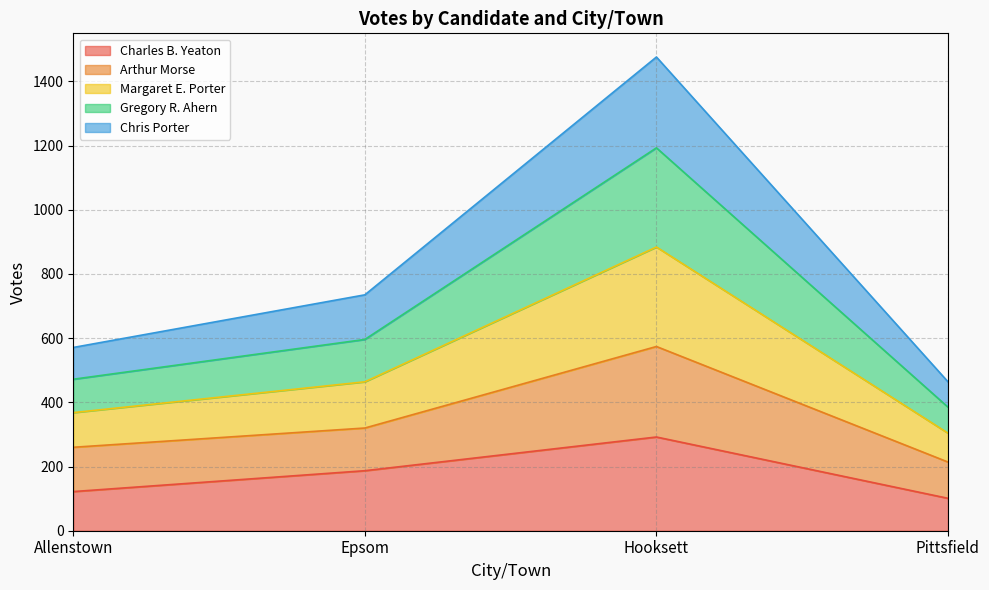

At which category is the sum across all series the highest?

Hooksett